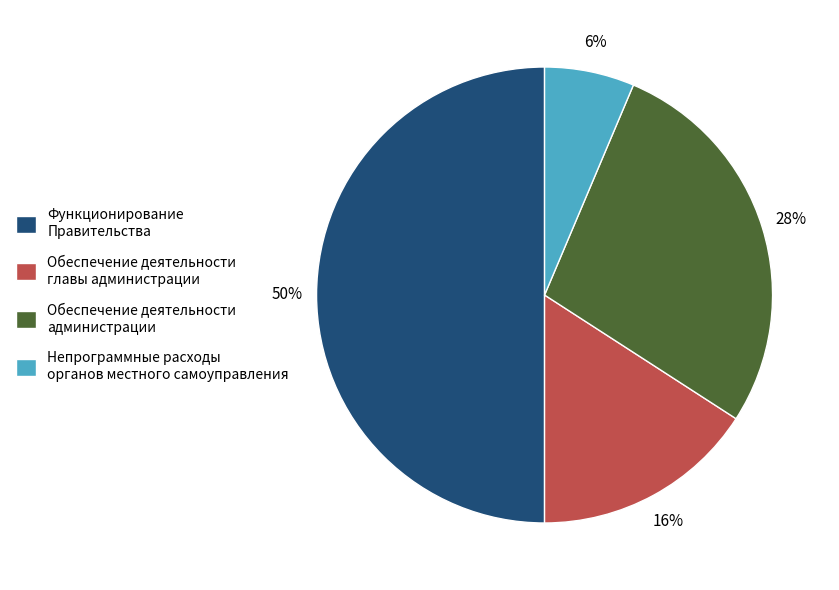

How many slices are in this pie chart?

4